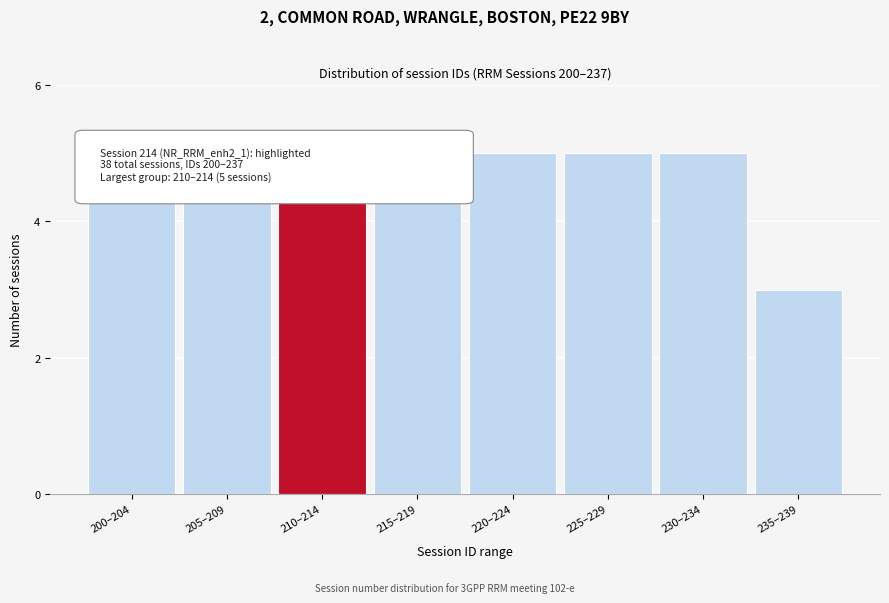

Which label corresponds to the smallest value in the chart?

235–239